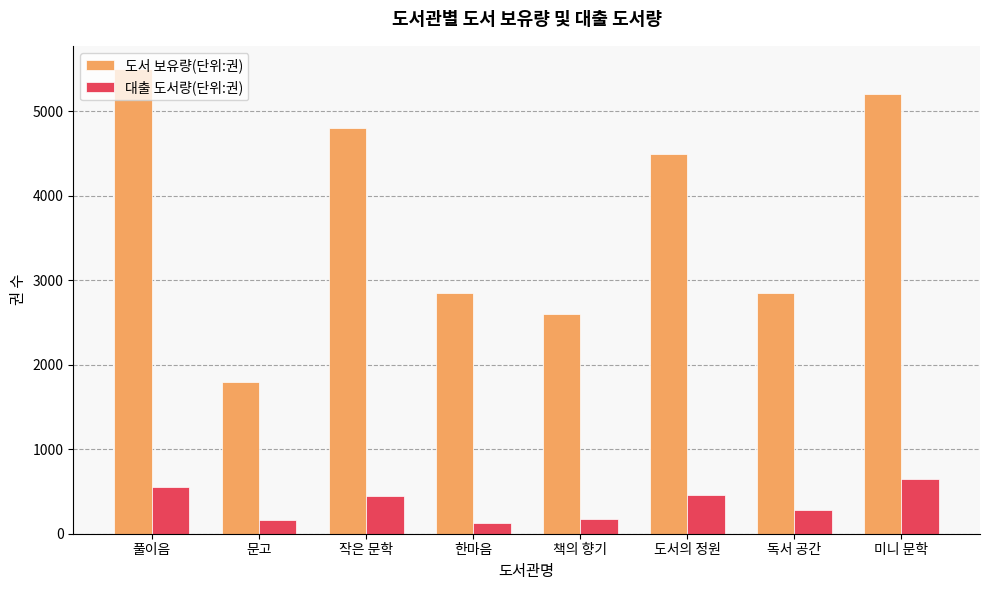

What position from the left is 문고?

2